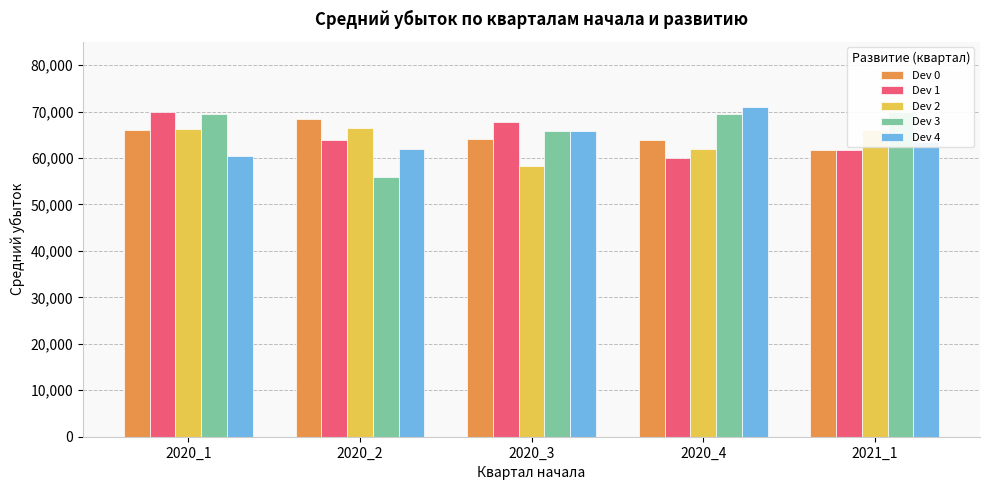

Which has a higher value, 2020_1 or 2020_4?

2020_1